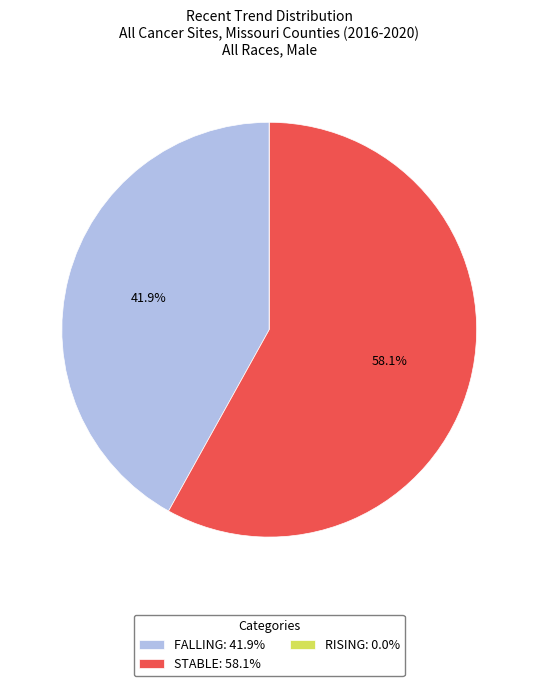

Does any single category account for the majority?

Yes